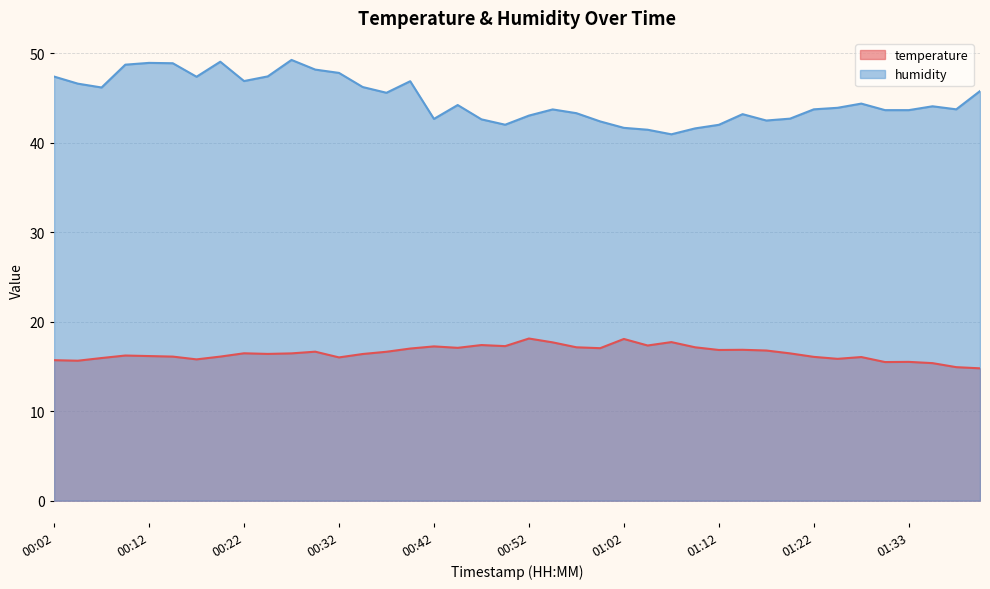

What are all the series names shown in the legend?

temperature, humidity